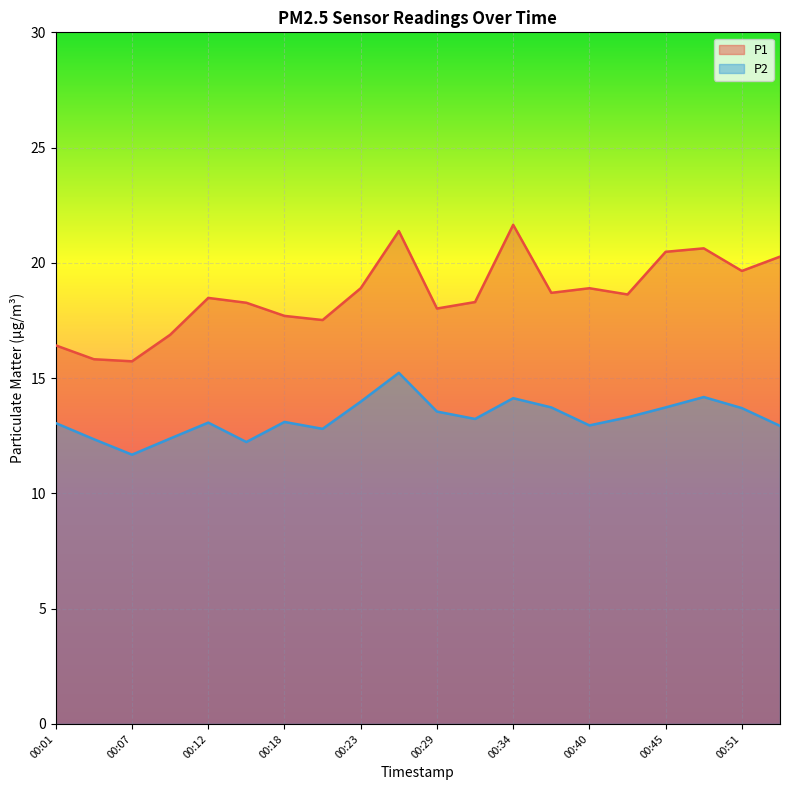

Is the value of P2 at 00:29 greater than the value of P1 at 00:10?

No